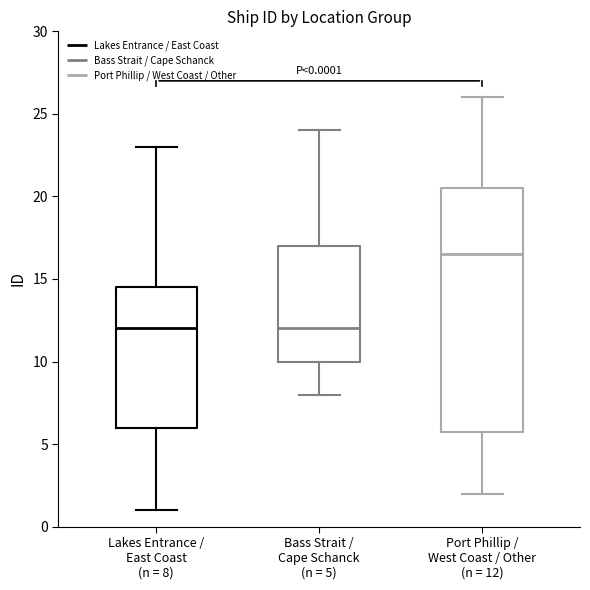

Which box is the tallest, from its lower edge to its upper edge?

Port Phillip / West Coast / Other (n = 12)